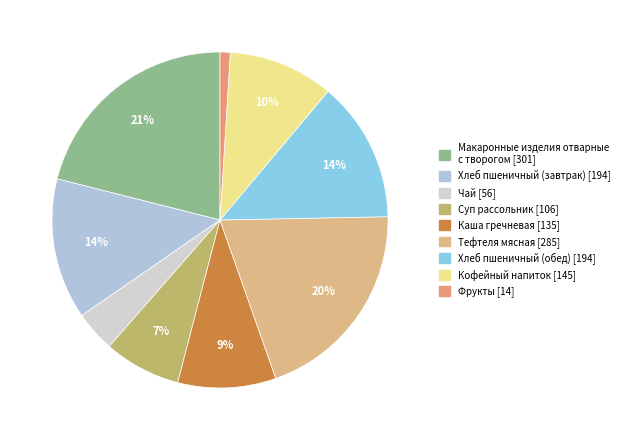

Is Тефтеля мясная the majority of the pie?

No